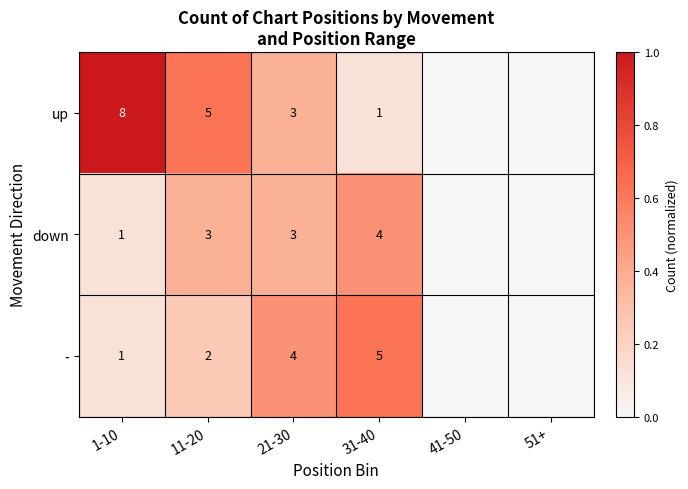

True or false: up has a value of 3 at 21-30.

True